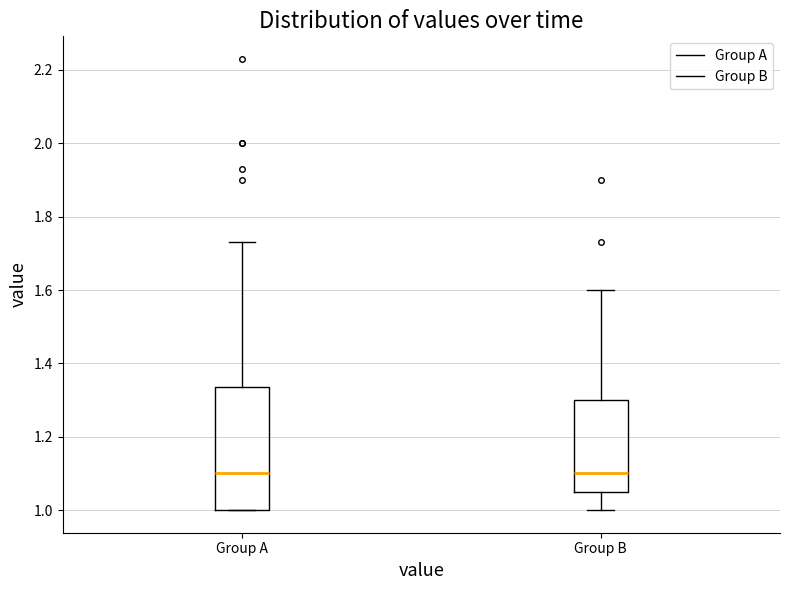

Reading left to right, read every box against the y-axis: the position of its median line, the range the box covers, and the ends of its whiskers. The values are not printed on the chart, so give them approximately, as read against the axis.

Group A: median 1.10, box 1.00 to 1.34, whiskers 1.00 to 1.74
Group B: median 1.10, box 1.06 to 1.30, whiskers 1.00 to 1.60